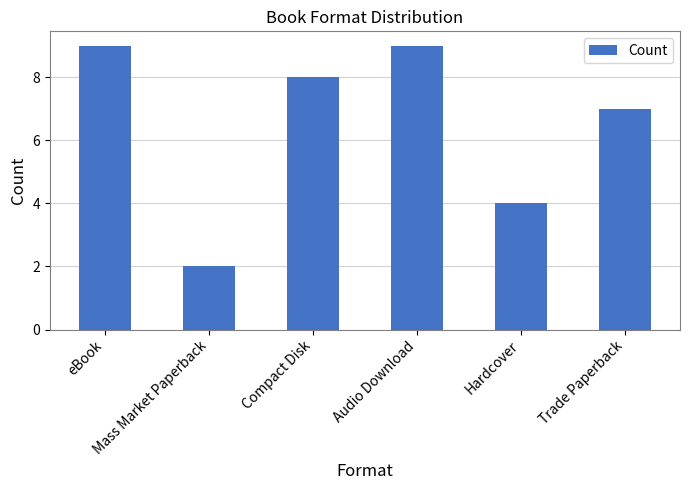

What is the difference between the maximum and minimum values?

7